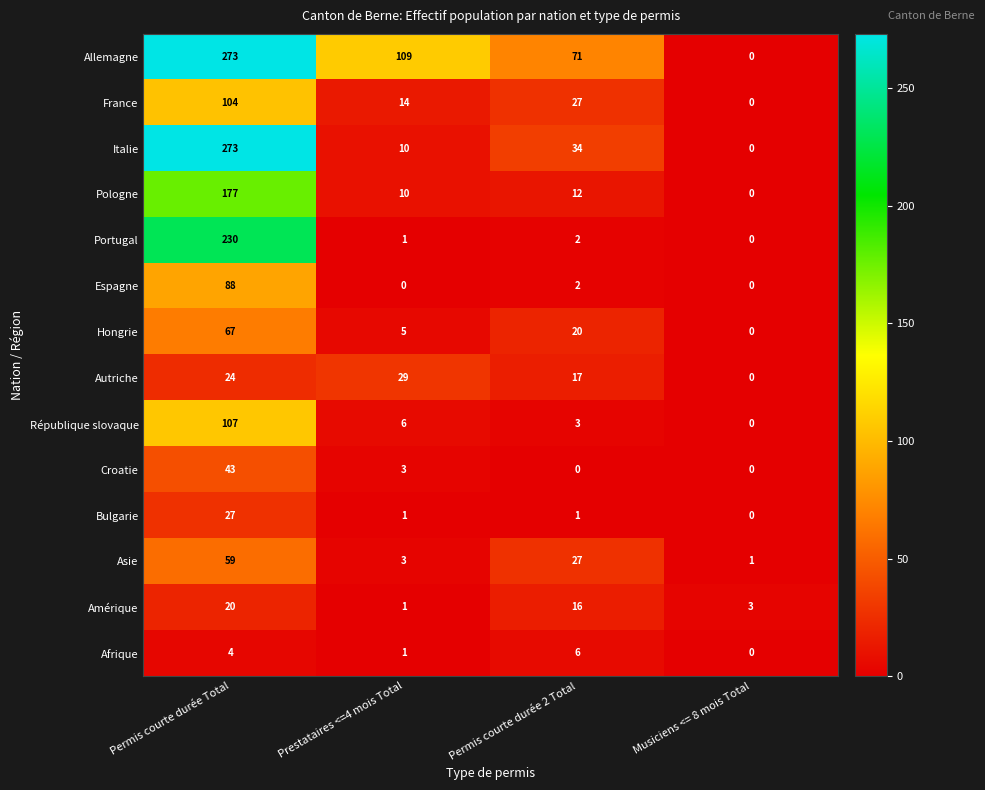

What is the sum of all Autriche values?

70